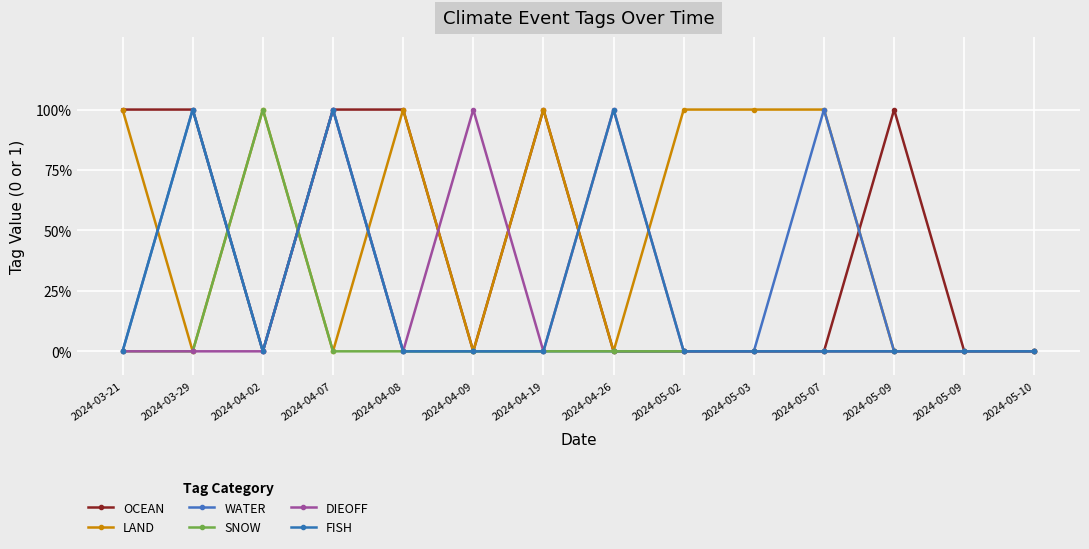

What is the total value across all series at 2024-05-07?

2